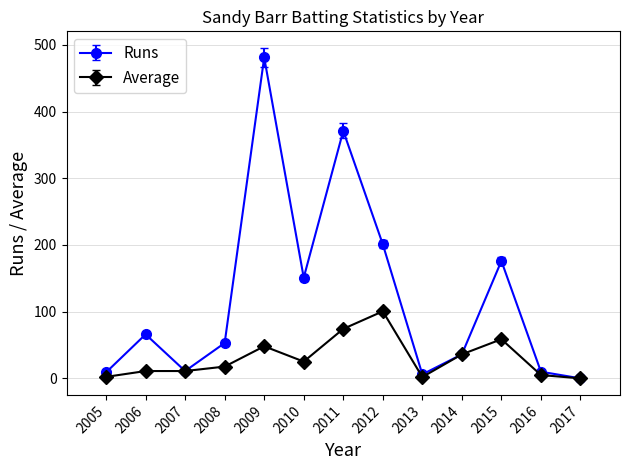

Which series has the widest spread of values?

Runs